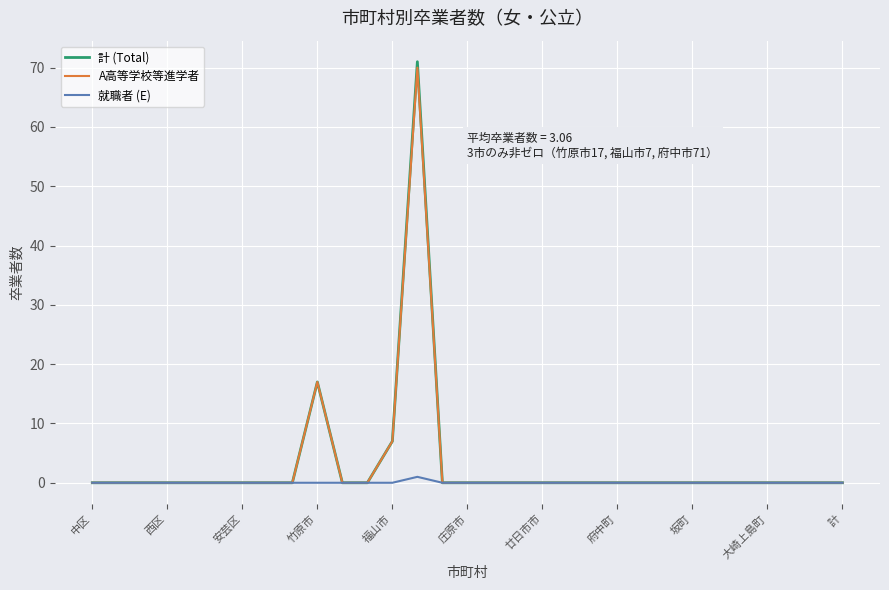

What is the greatest value displayed?

71